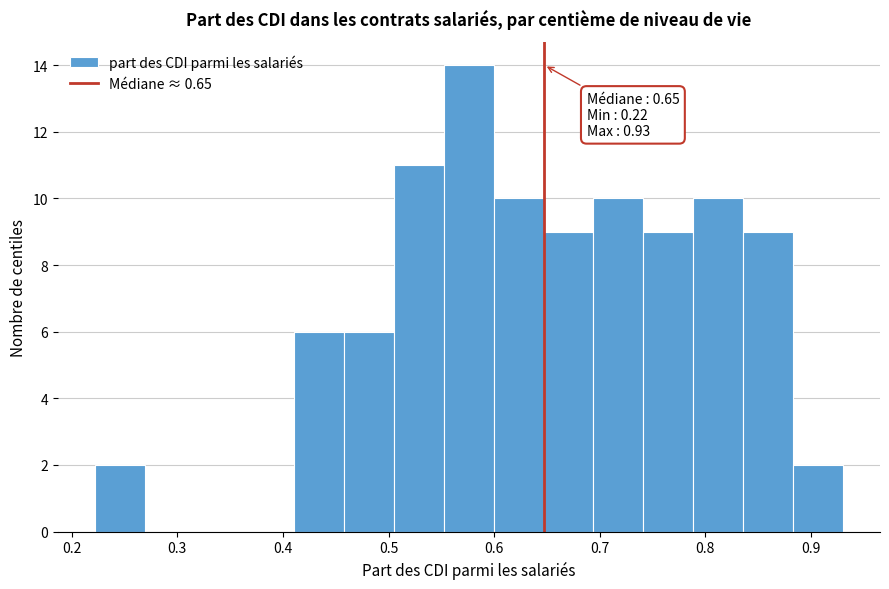

Which range on the x-axis has the tallest bar?

0.55 to 0.60